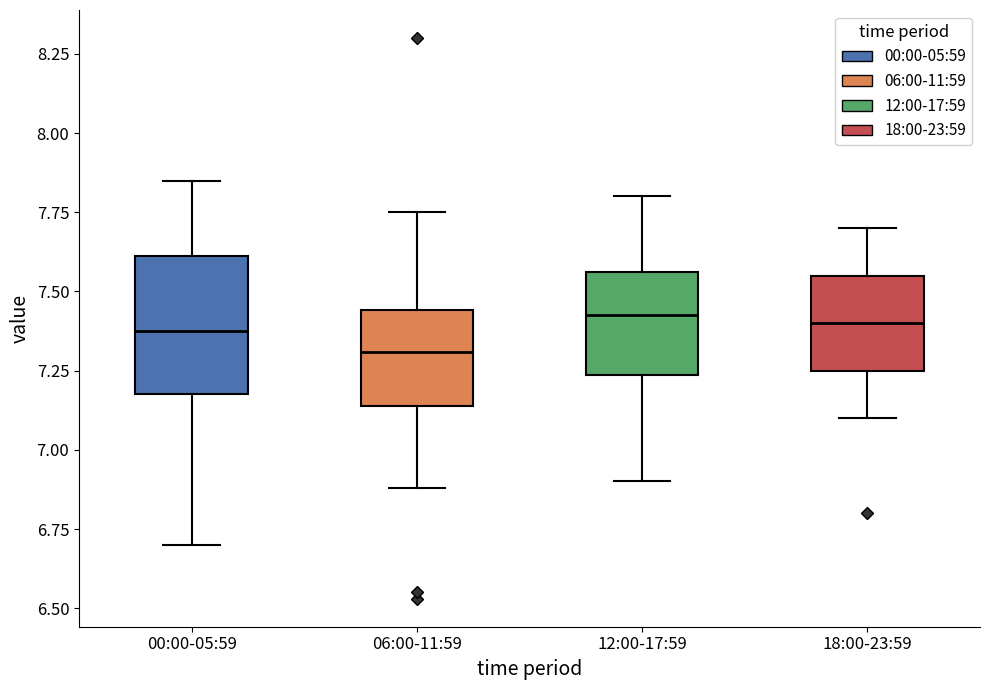

Comparing the boxes themselves (not the whiskers), which one is the tallest?

00:00-05:59